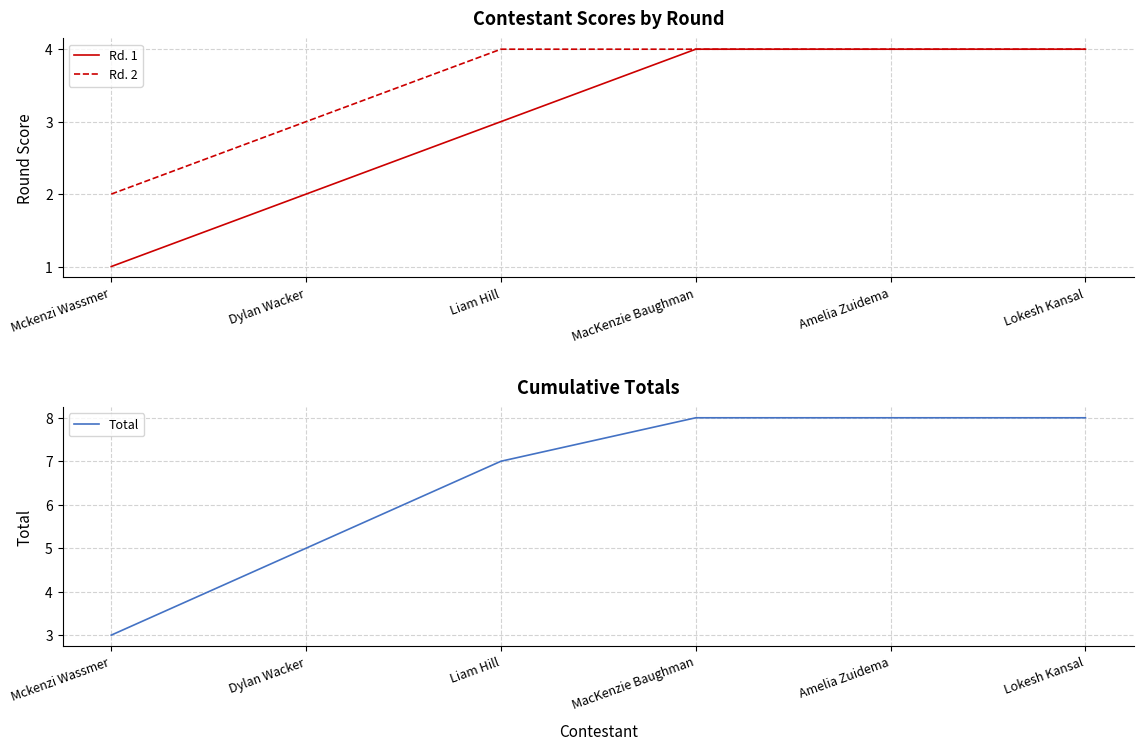

True or false: Total and Rd. 1 intersect in this chart.

False